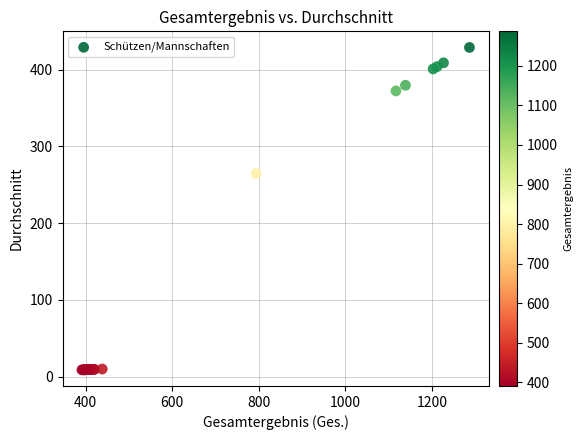

What Y value in the scatter plot is closest to 218?

264.7